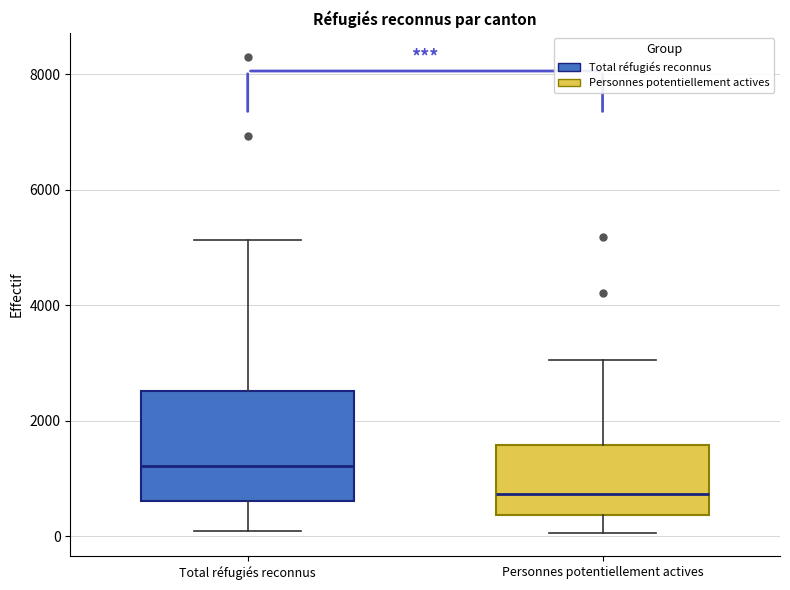

Which box is the tallest, from its lower edge to its upper edge?

Total réfugiés reconnus